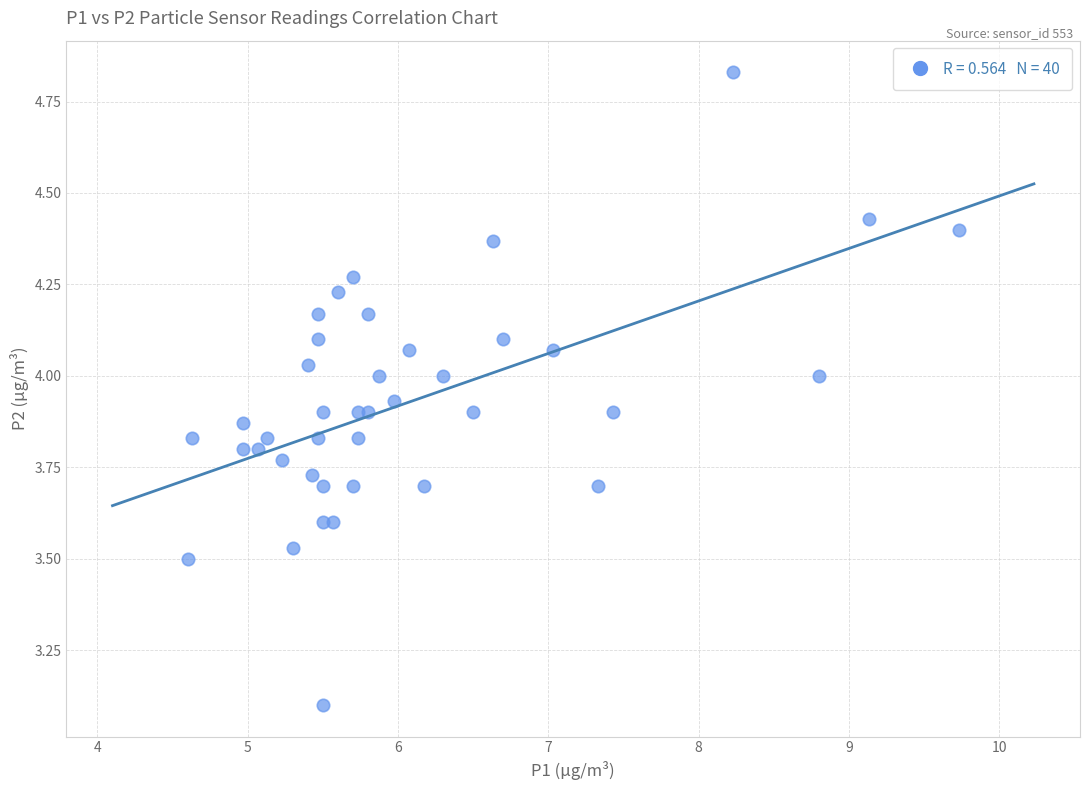

What is the range of X values (max minus min)?

5.1